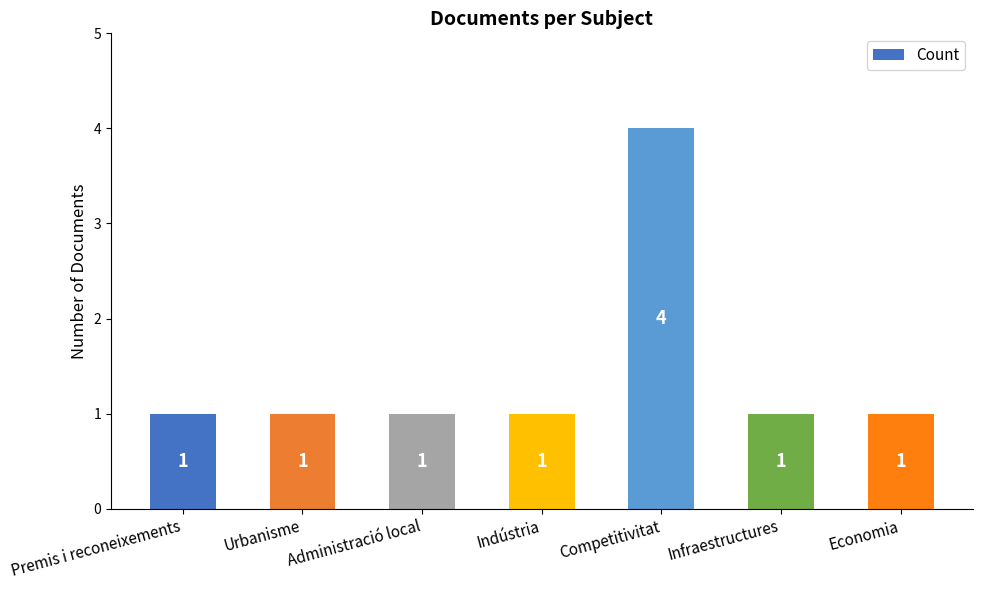

Are the bars grouped side by side (vs. stacked)?

No